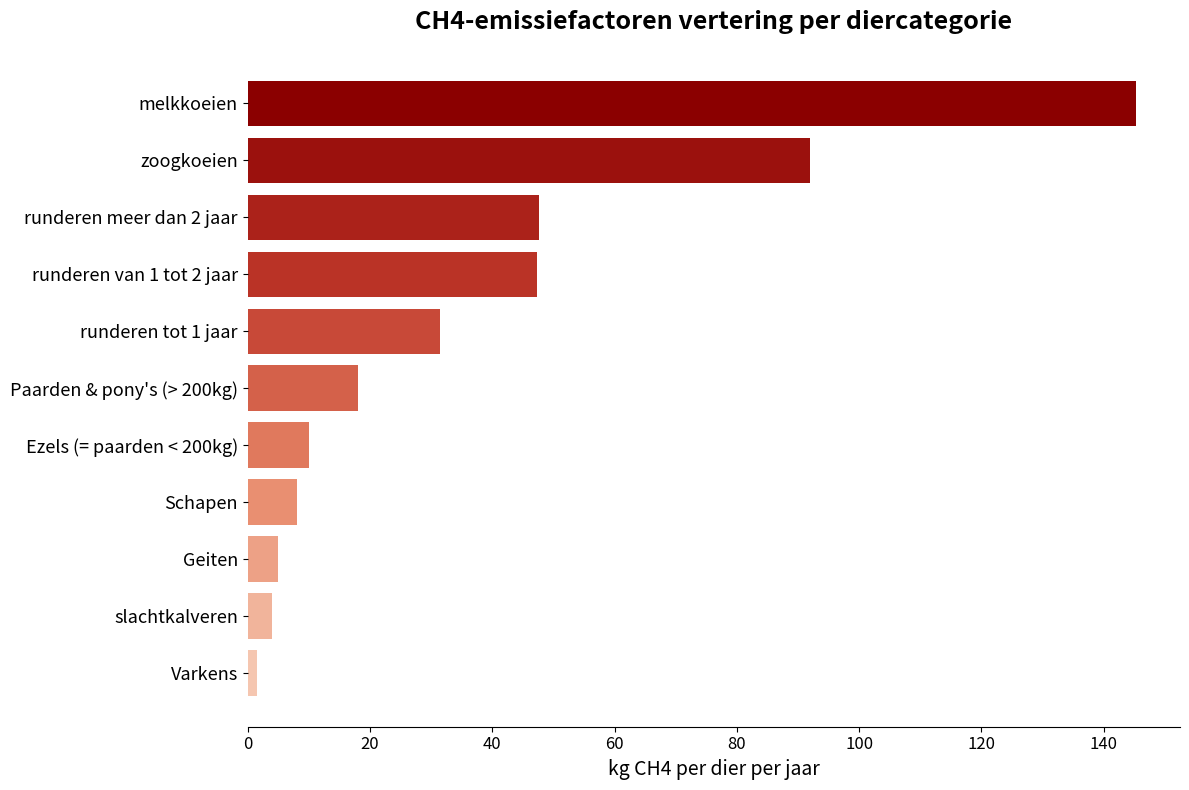

What is the change in value from Ezels (= paarden < 200kg) to Geiten?

-5.0